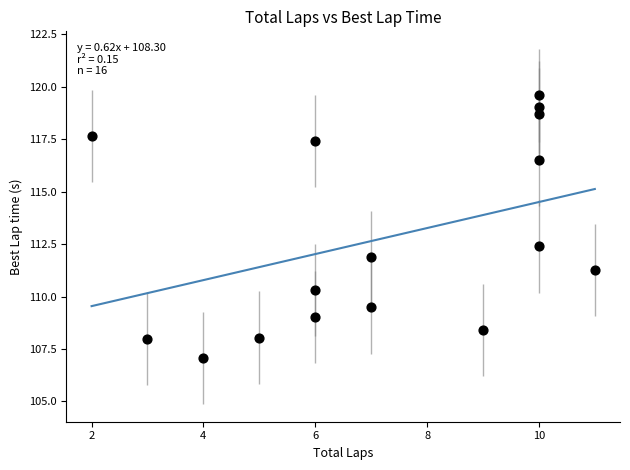

What is the range of Y values (max minus min)?

12.5